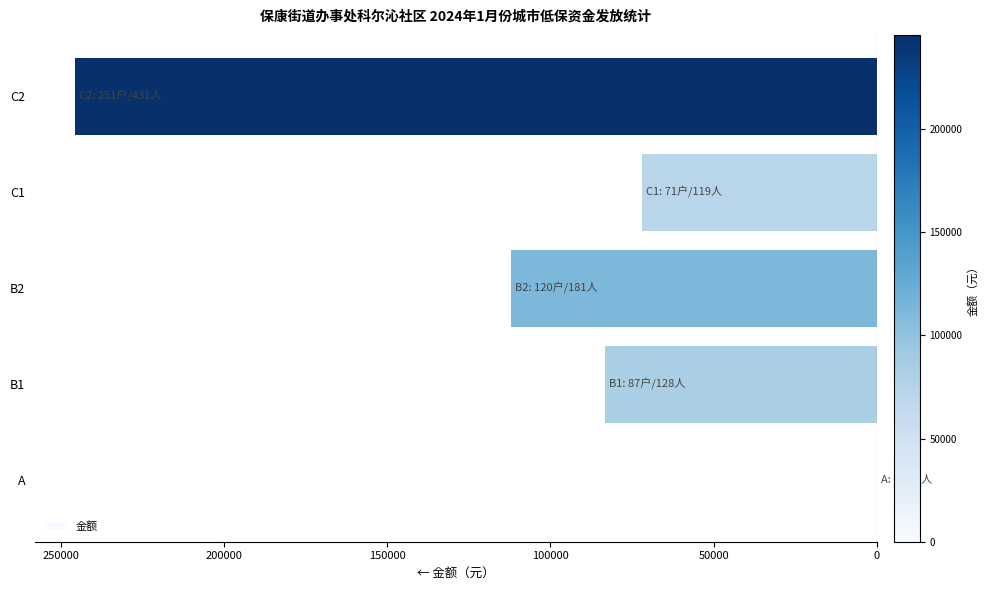

Does the chart contain stacked bars?

No